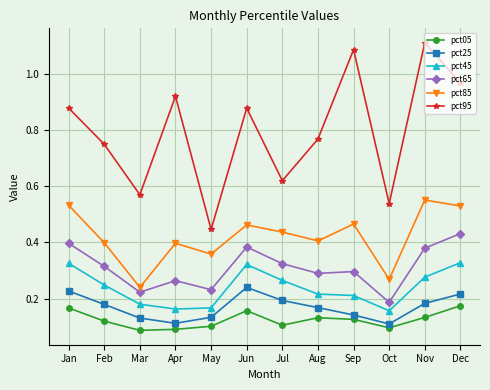

True or false: pct45 and pct25 intersect in this chart.

False